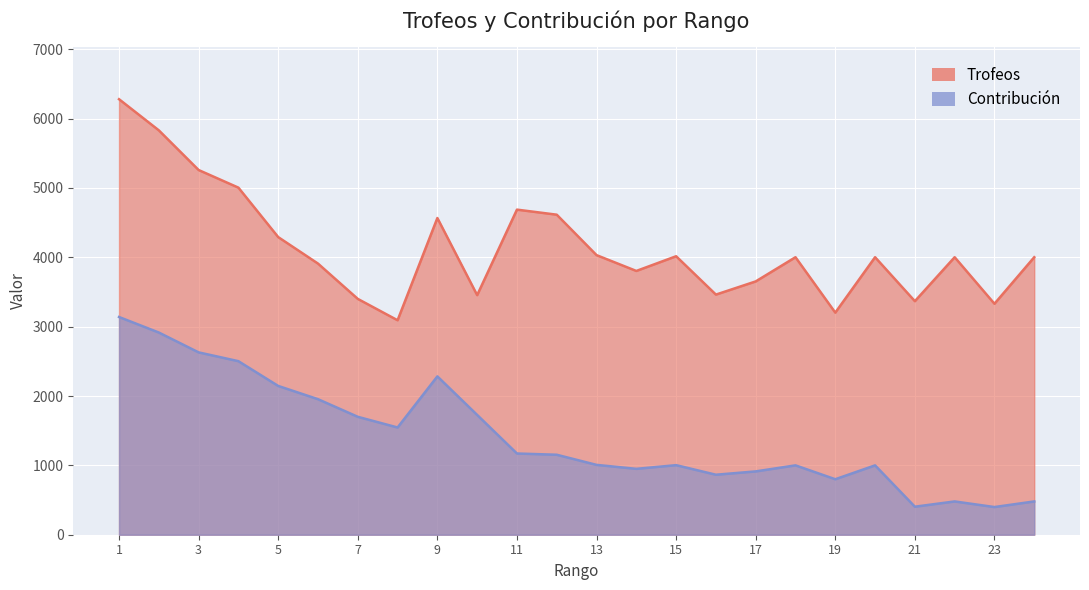

True or false: Trofeos has more than 1 points higher than both neighbors.

True